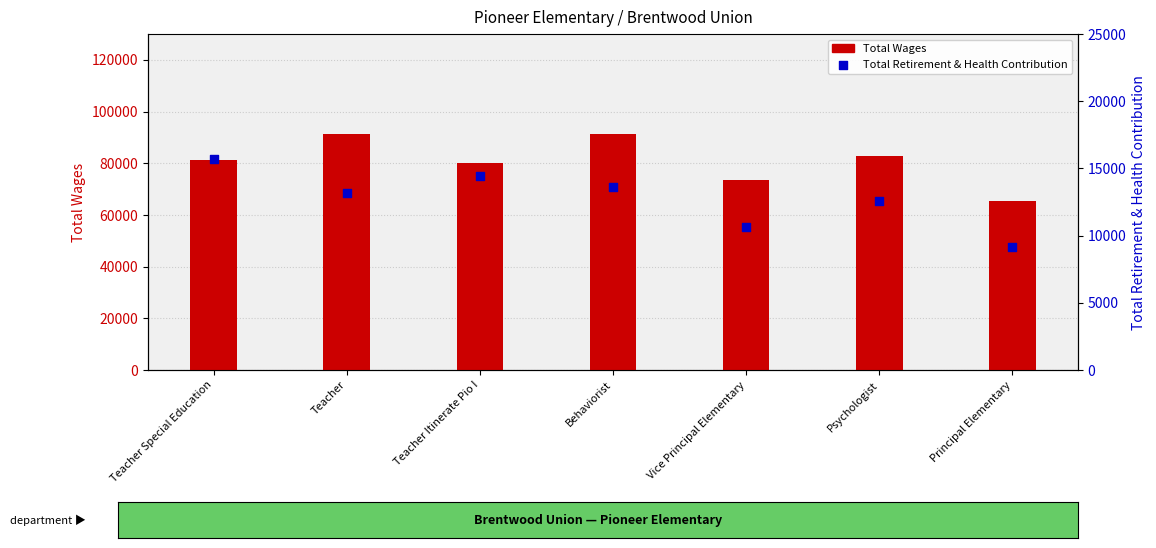

Which series has the largest total across all categories?

Total Wages